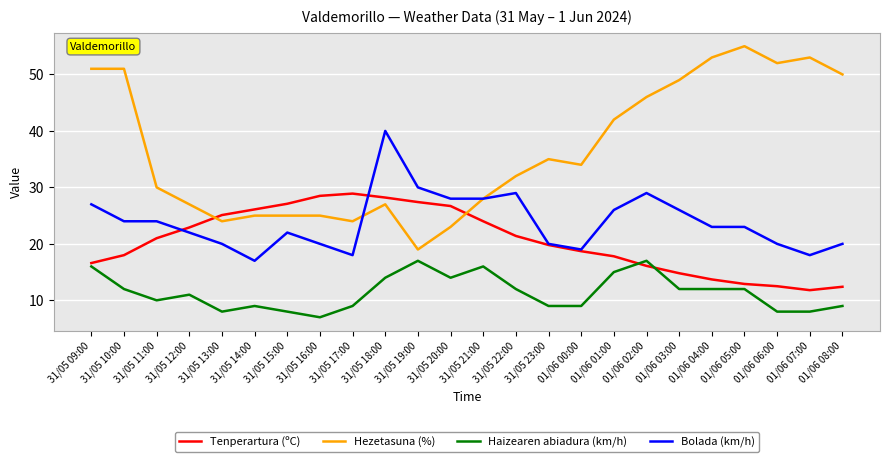

What are all the series names shown in the legend?

Tenperartura (ºC), Hezetasuna (%), Haizearen abiadura (km/h), Bolada (km/h)